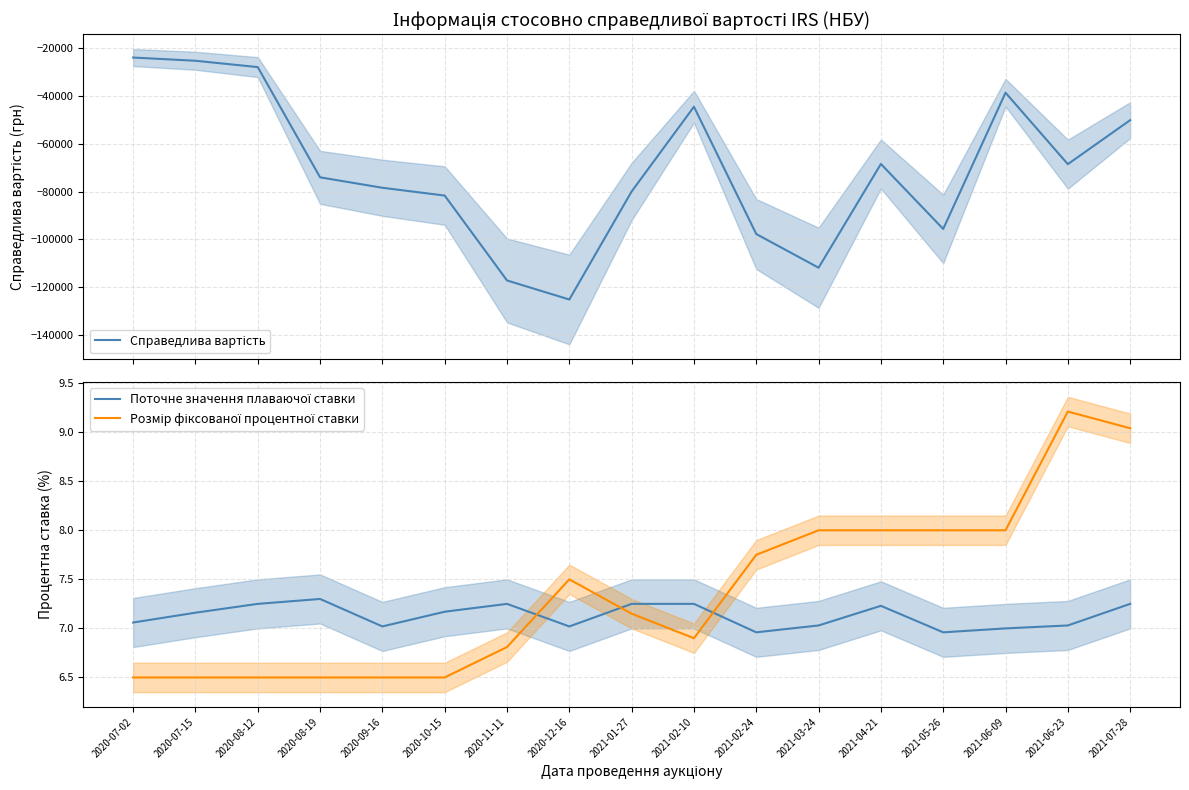

Is it true that Розмір фіксованої процентної ставки equals 6.5 at 2020-07-15?

True